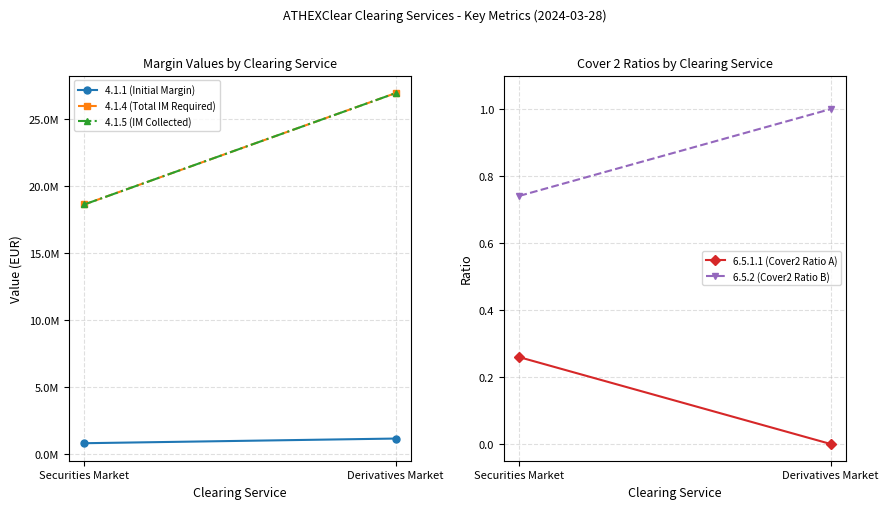

What is the sum of all 6.5.2 (Cover2 Ratio B) values?

1.7